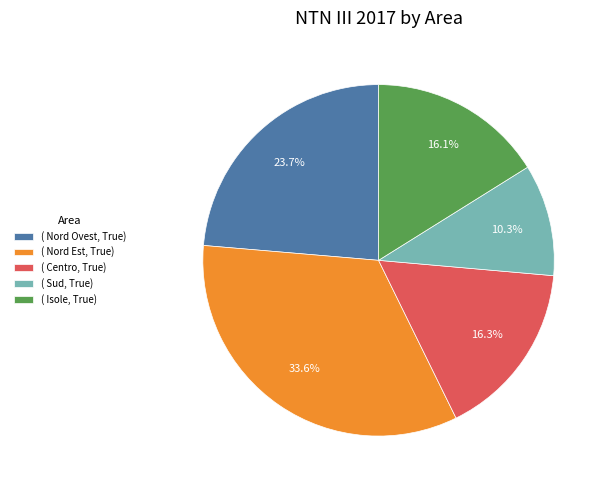

Which category has the smallest portion of the pie?

( Sud, True)